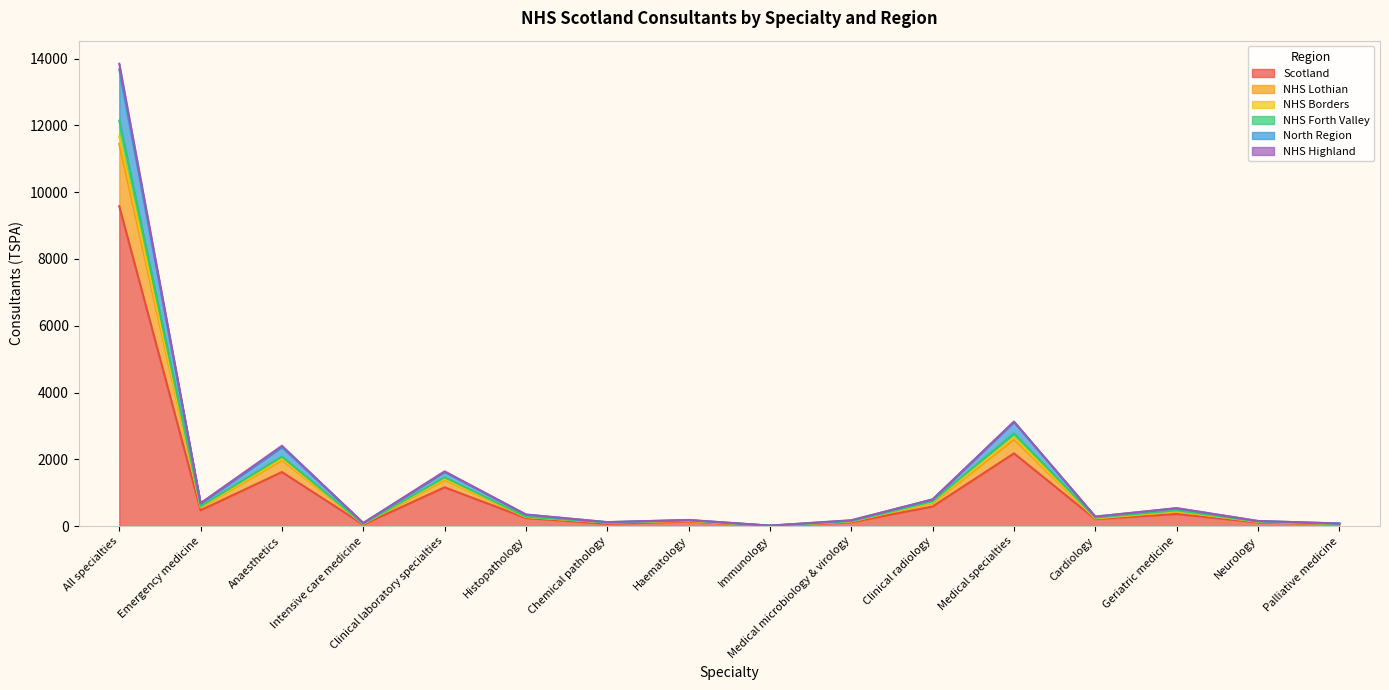

What is the total value across all series at Emergency medicine?

687.2